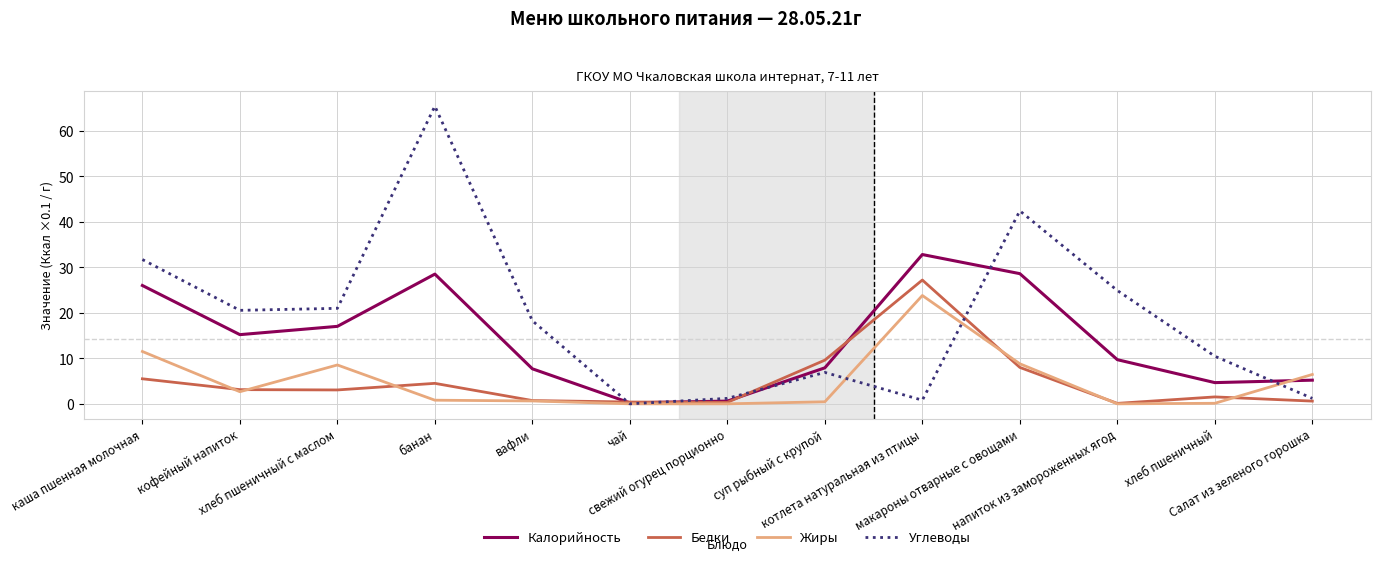

True or false: Калорийность and Жиры cross at least once.

True